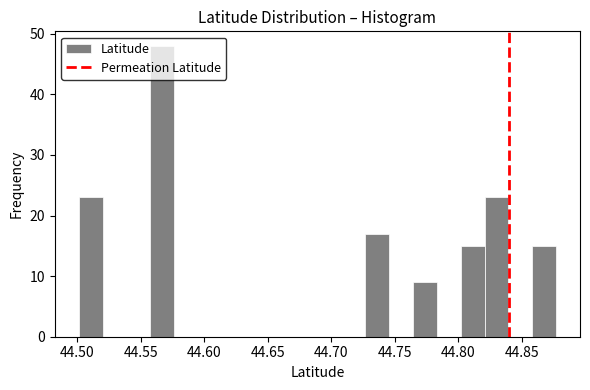

Read against the x-axis, roughly where is the centre of the tallest bar?

44.565